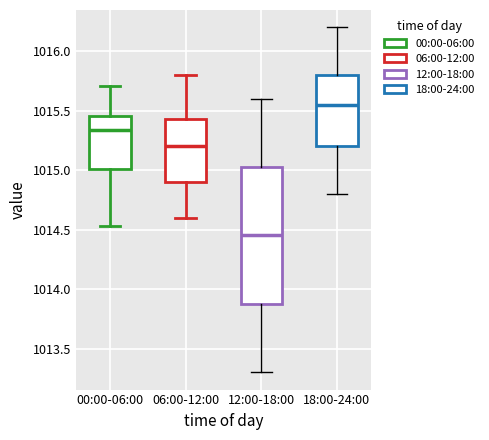

Reading left to right, read every box against the y-axis: the position of its median line, the range the box covers, and the ends of its whiskers. The values are not printed on the chart, so give them approximately, as read against the axis.

00:00-06:00: median 1015.35, box 1015.00 to 1015.45, whiskers 1014.55 to 1015.70
06:00-12:00: median 1015.20, box 1014.90 to 1015.45, whiskers 1014.60 to 1015.80
12:00-18:00: median 1014.45, box 1013.90 to 1015.05, whiskers 1013.30 to 1015.60
18:00-24:00: median 1015.55, box 1015.20 to 1015.80, whiskers 1014.80 to 1016.20